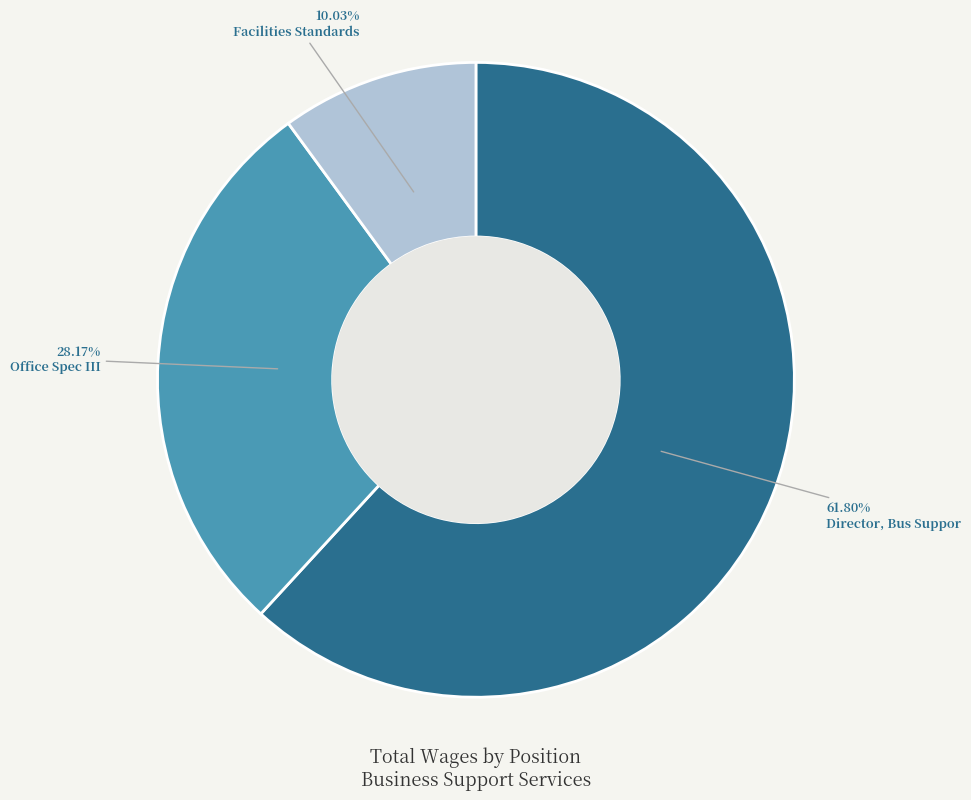

Is it true that Facilities Standards is 19% of the pie?

False